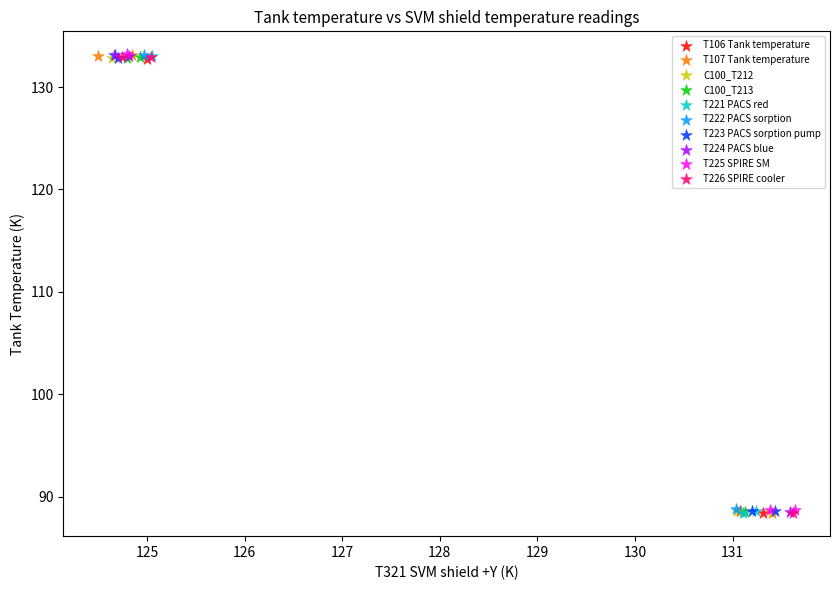

What are all the series names shown in the legend?

T106 Tank temperature, T107 Tank temperature, C100_T212, C100_T213, T221 PACS red, T222 PACS sorption, T223 PACS sorption pump, T224 PACS blue, T225 SPIRE SM, T226 SPIRE cooler